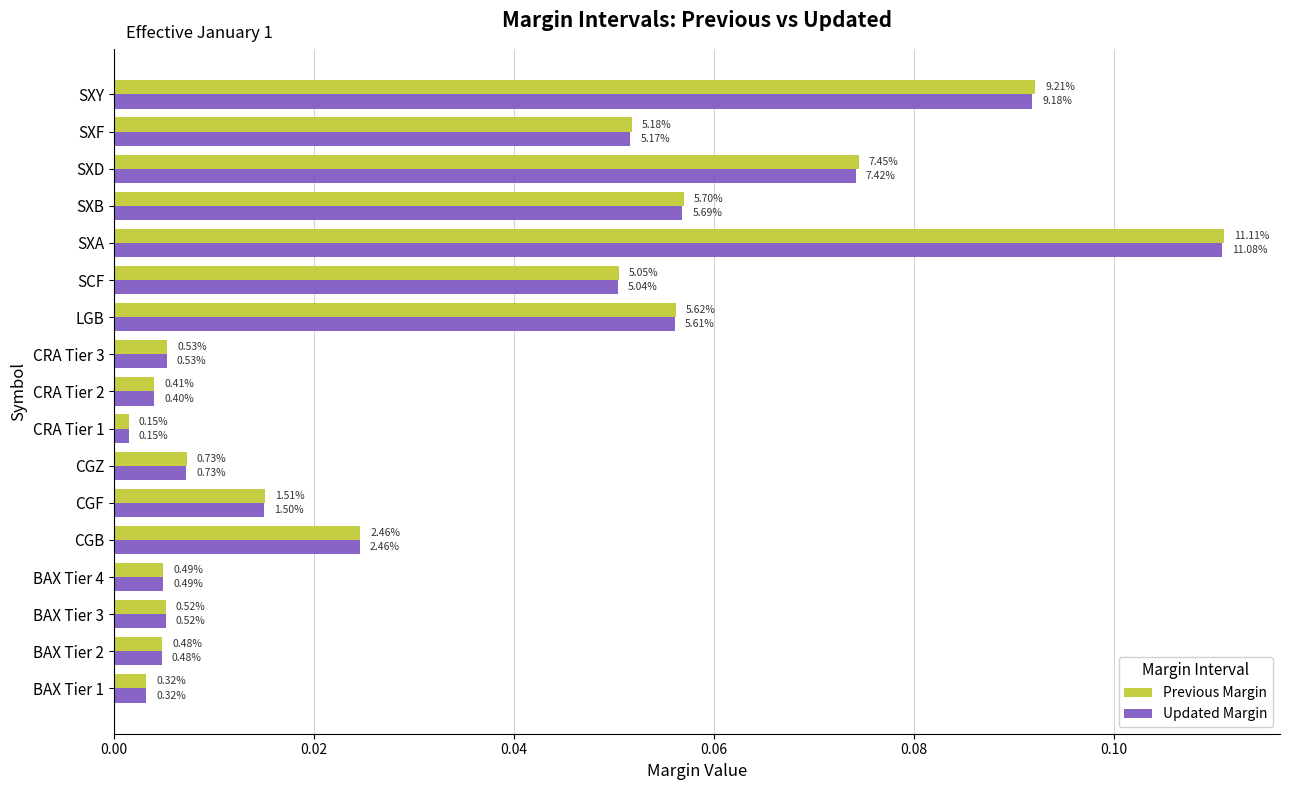

What are all the series names shown in the legend?

Previous Margin, Updated Margin